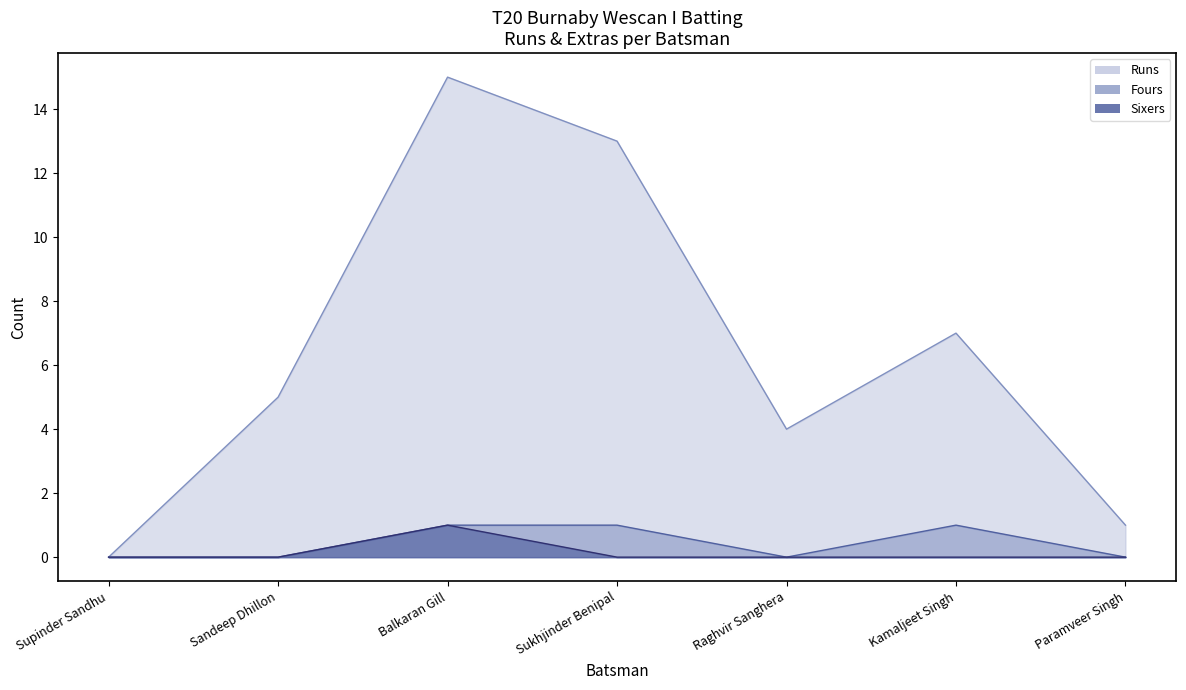

How many points are higher than both their immediate neighbors (excluding endpoints)?

2